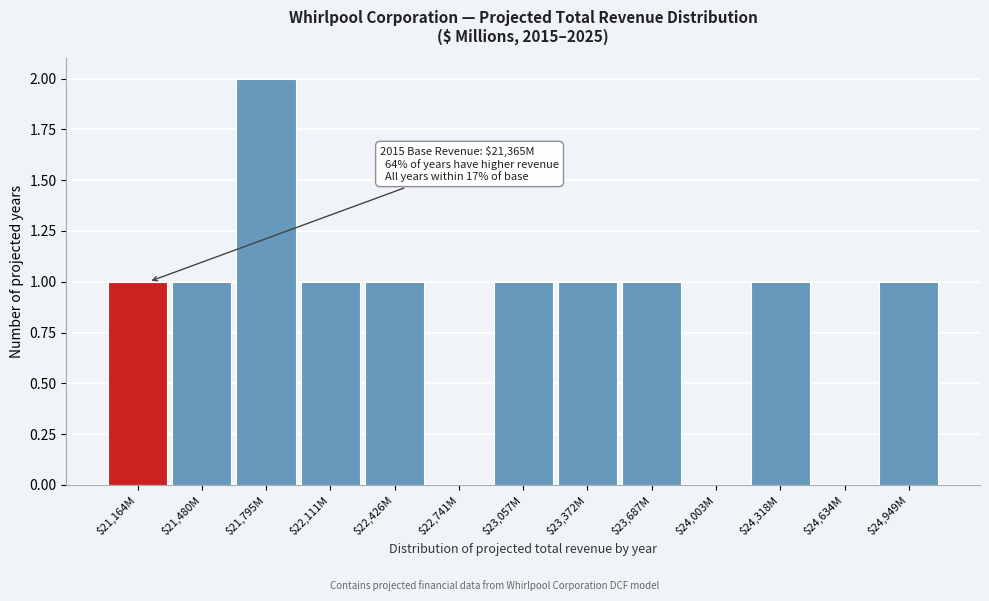

What is the sum of all values?

11